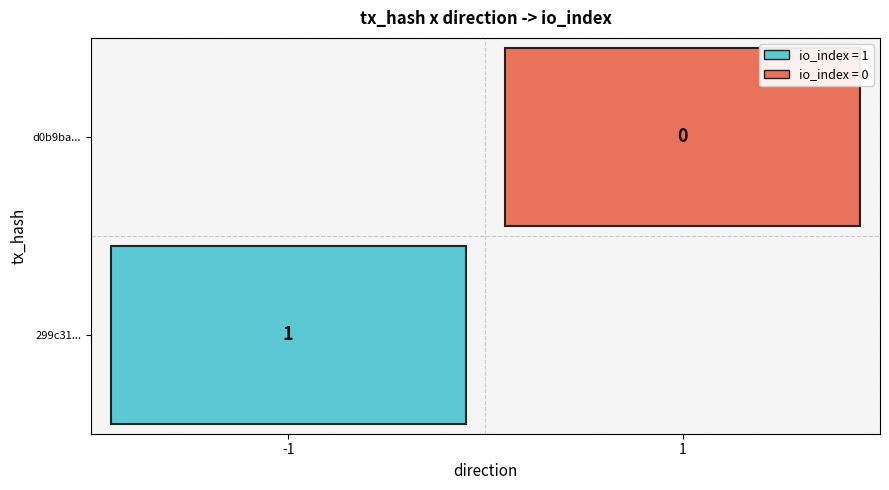

What is the minimum value for 299c31068ac46c5c4f5c119021f5de5592c5c6f?

-1